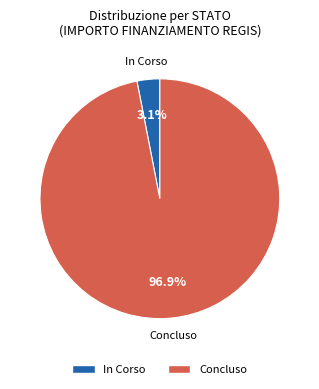

Between In Corso and Concluso, which is larger?

Concluso